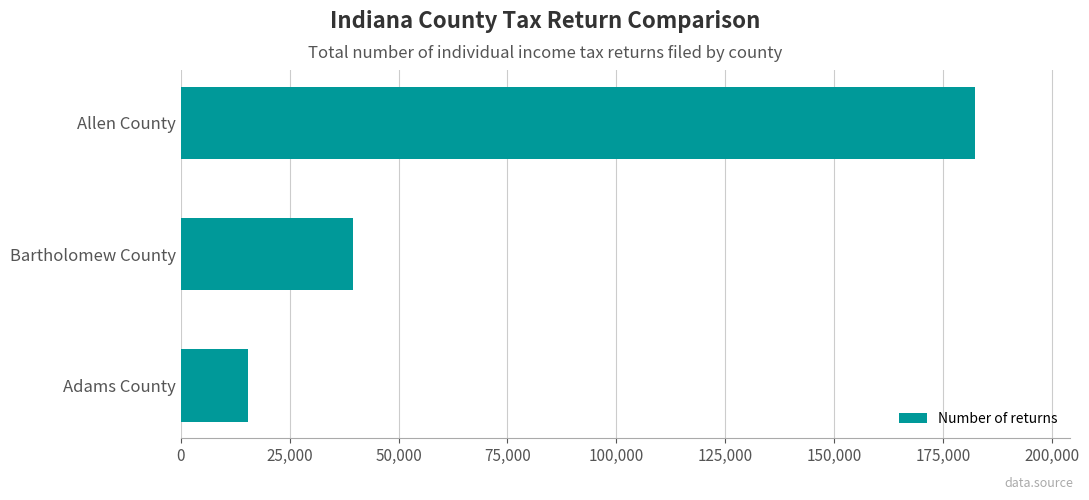

What is the change in value from Adams County to Allen County?

+167000